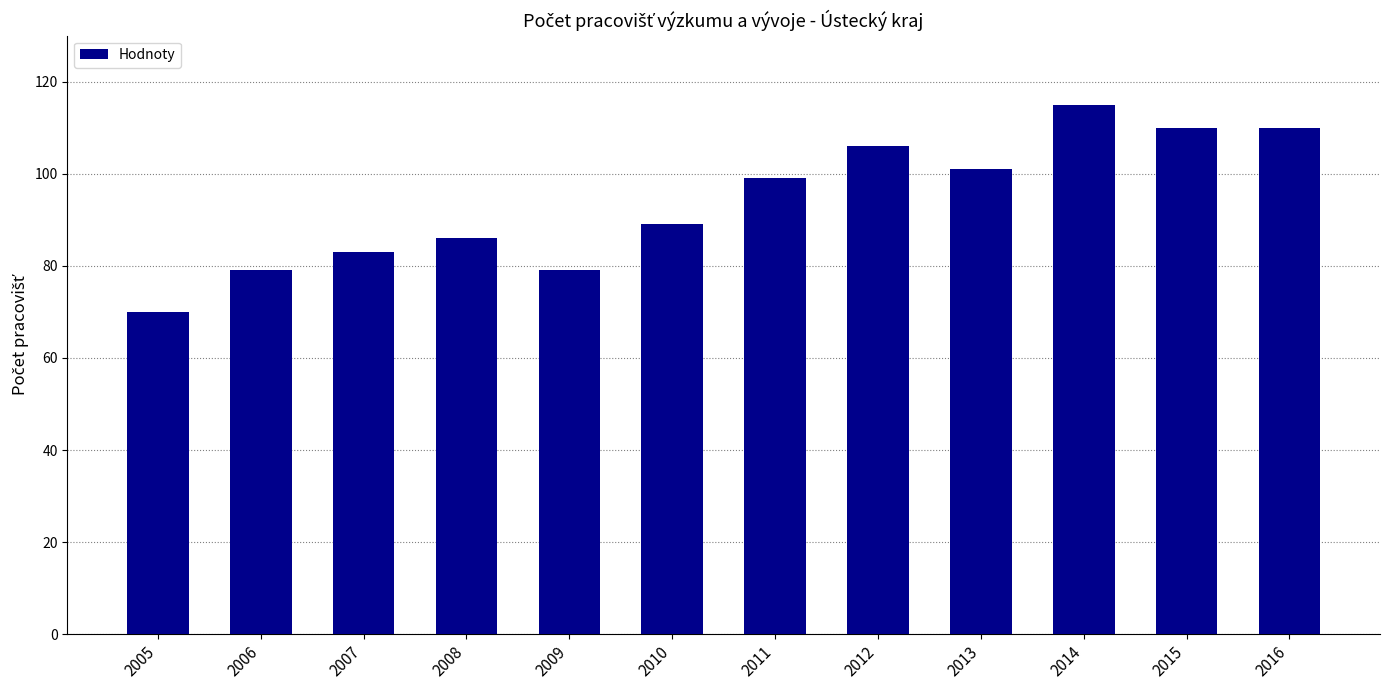

Are the bars horizontal?

No